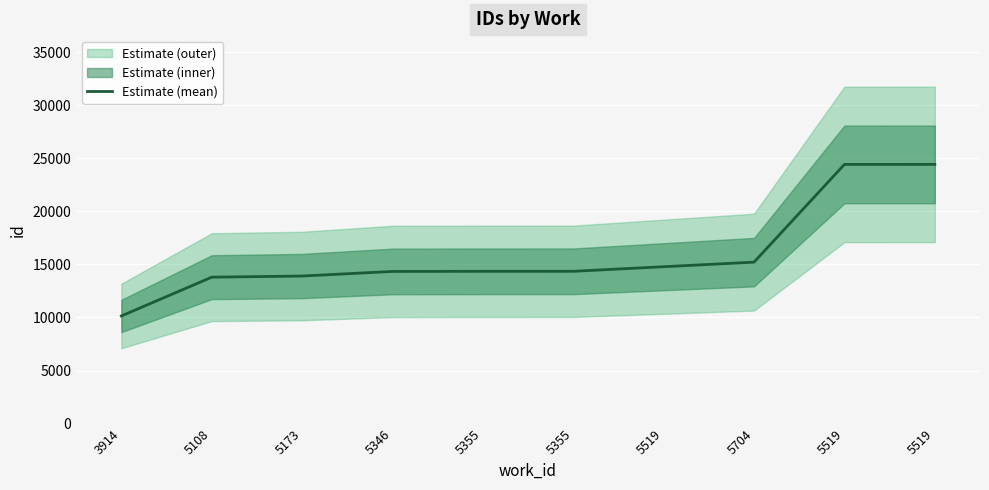

Reading left to right, extract all data points from this chart.

10142	13795	13904	14336	14348	14349	14781	15214	24421	24422